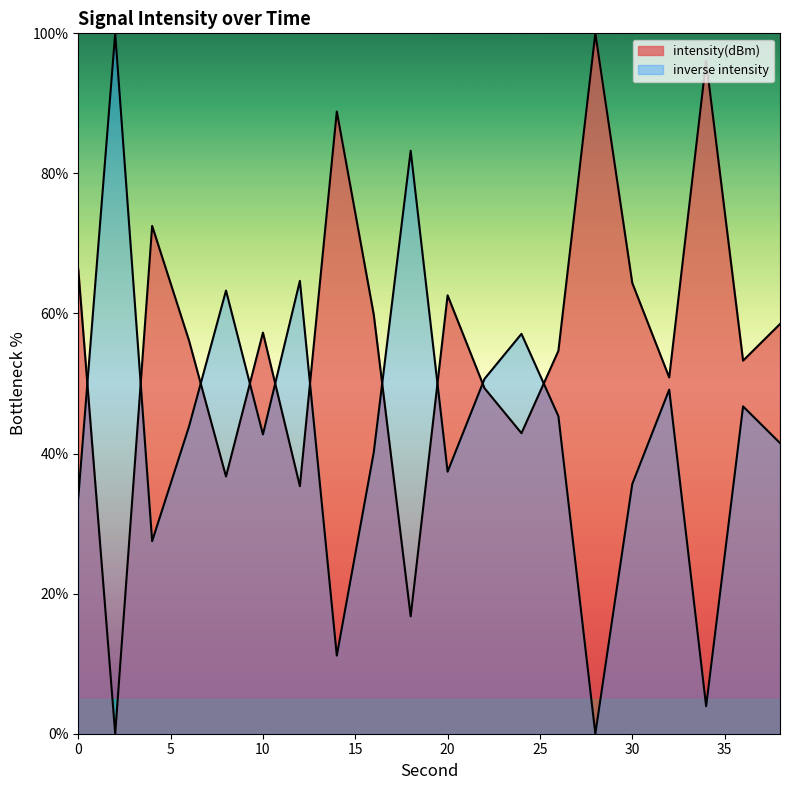

Which category has the highest value across all series?

28